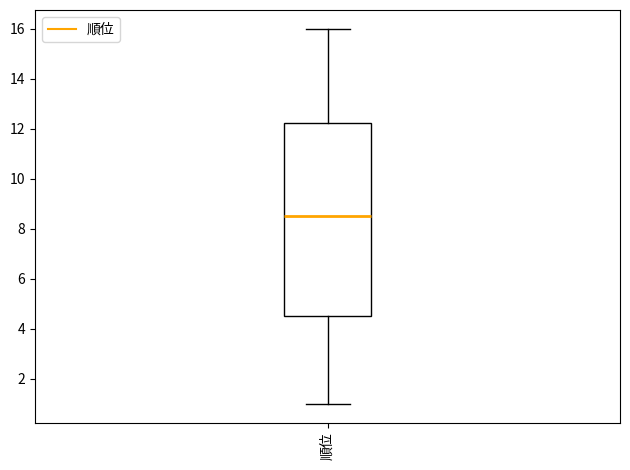

Transcribe this box plot: give where the median line is, the range the box spans, and where the two whiskers end, as read against the y-axis. The values are not printed on the chart, so give them approximately, as read against the axis.

median 8.6, box 4.6 to 12.2, whiskers 1.0 to 16.0